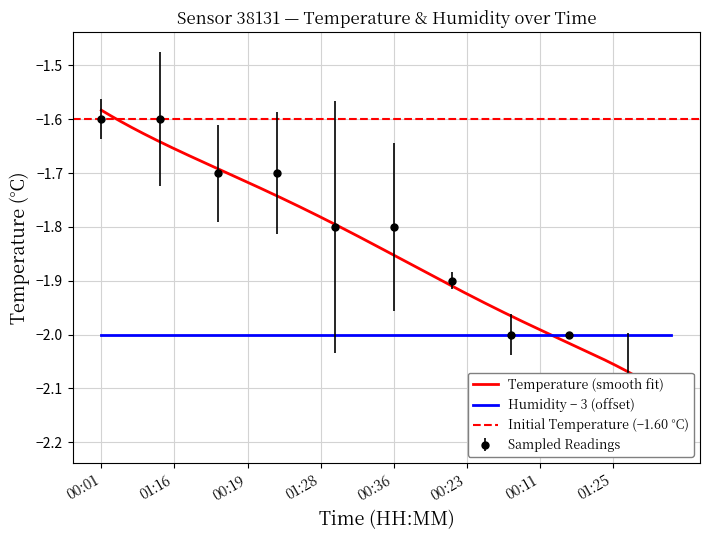

Count the temperature values in the range -2 to -1.

35